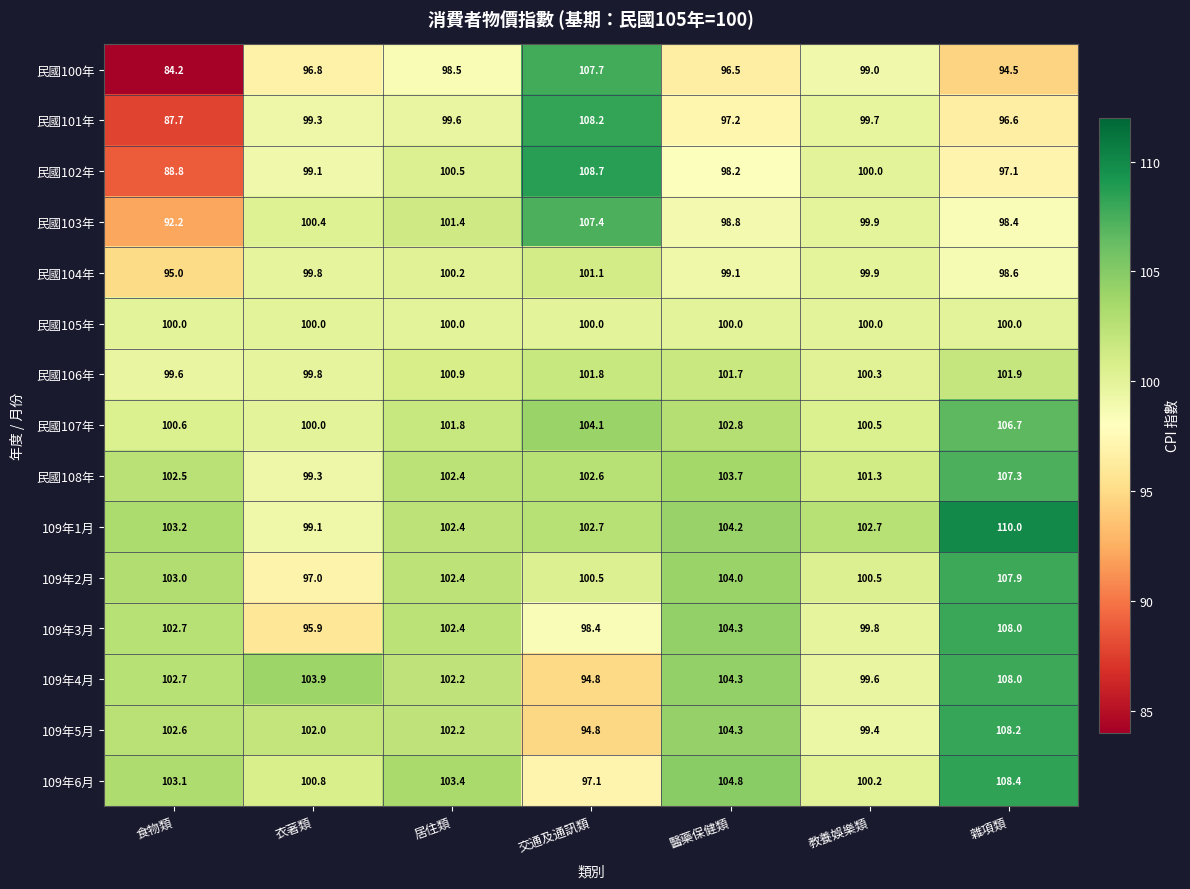

Where does the 109年2月 series first go above 102?

食物類